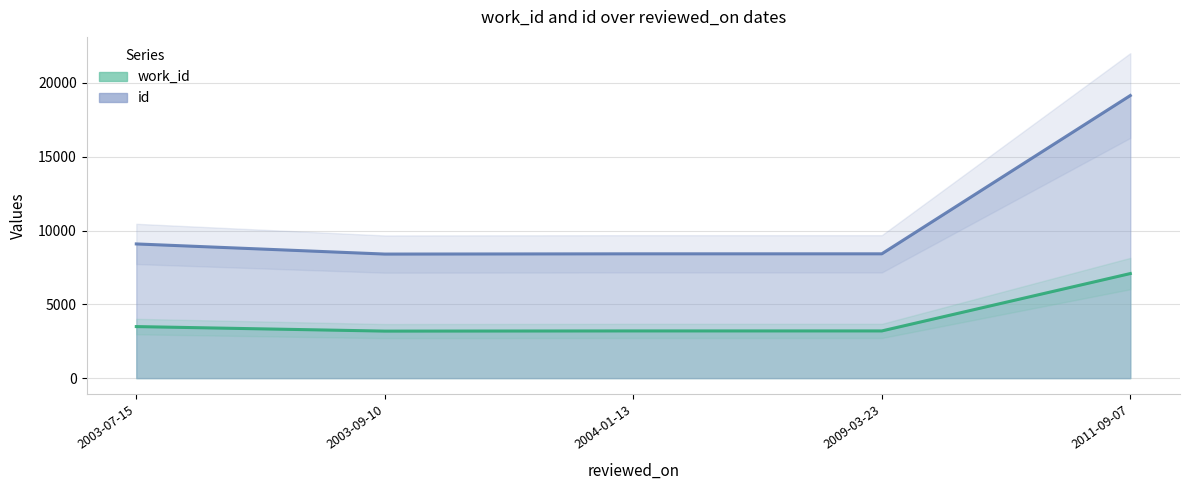

True or false: id and work_id intersect in this chart.

False